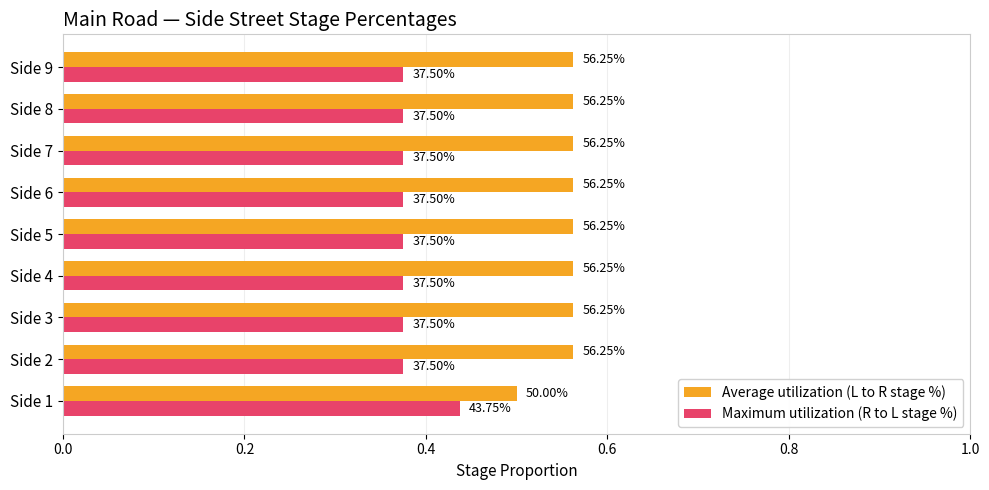

What is the difference between the maximum and minimum values in the Average utilization (L to R stage %) series?

0.1